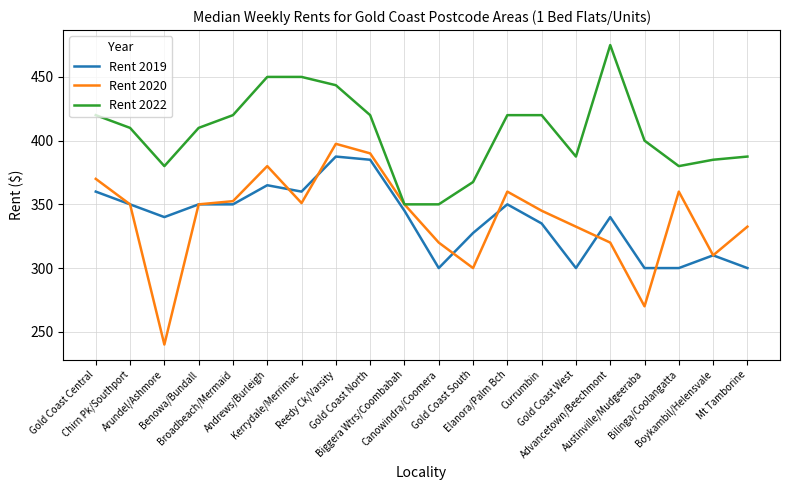

Which category has the highest value across all series?

Advancetown/Beechmont